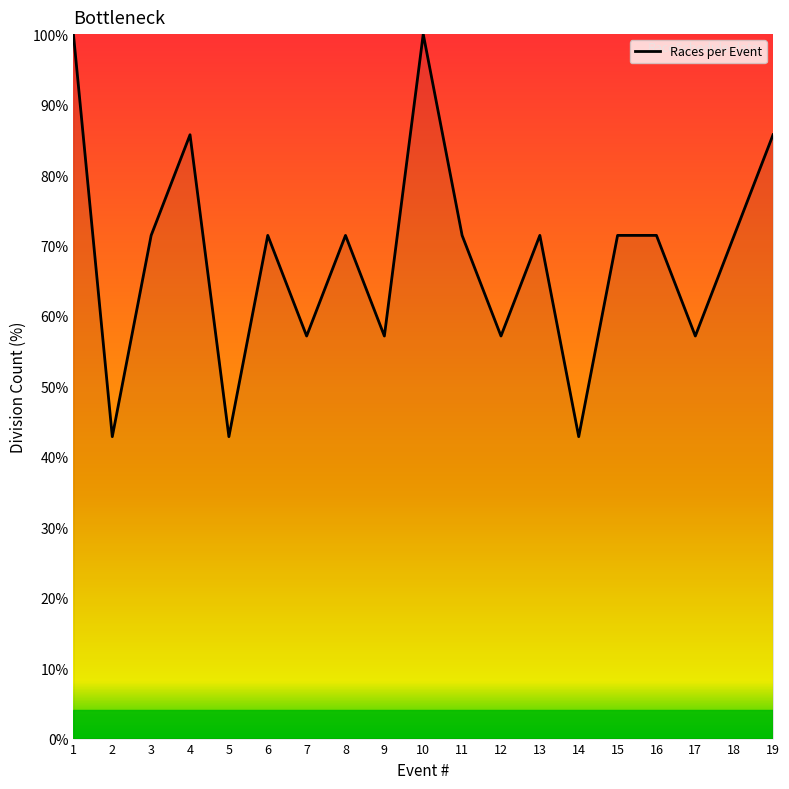

How many lines are shown in the chart?

1